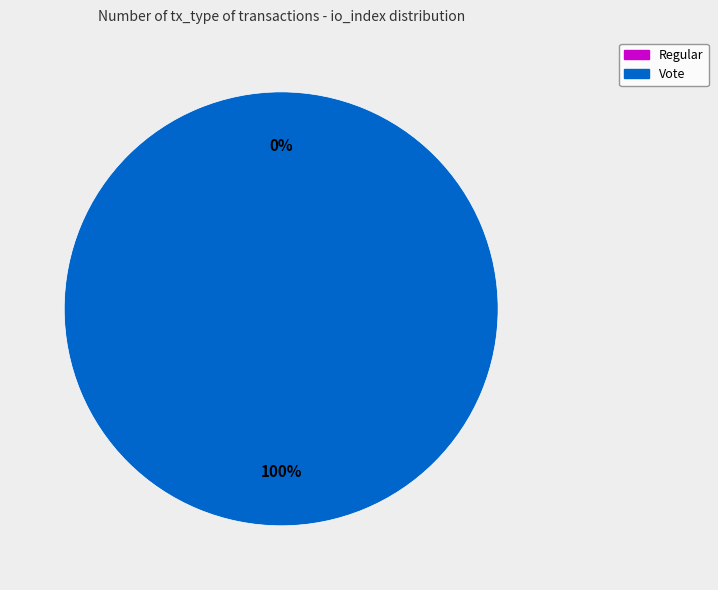

Which has a higher value, Vote or Regular?

Vote